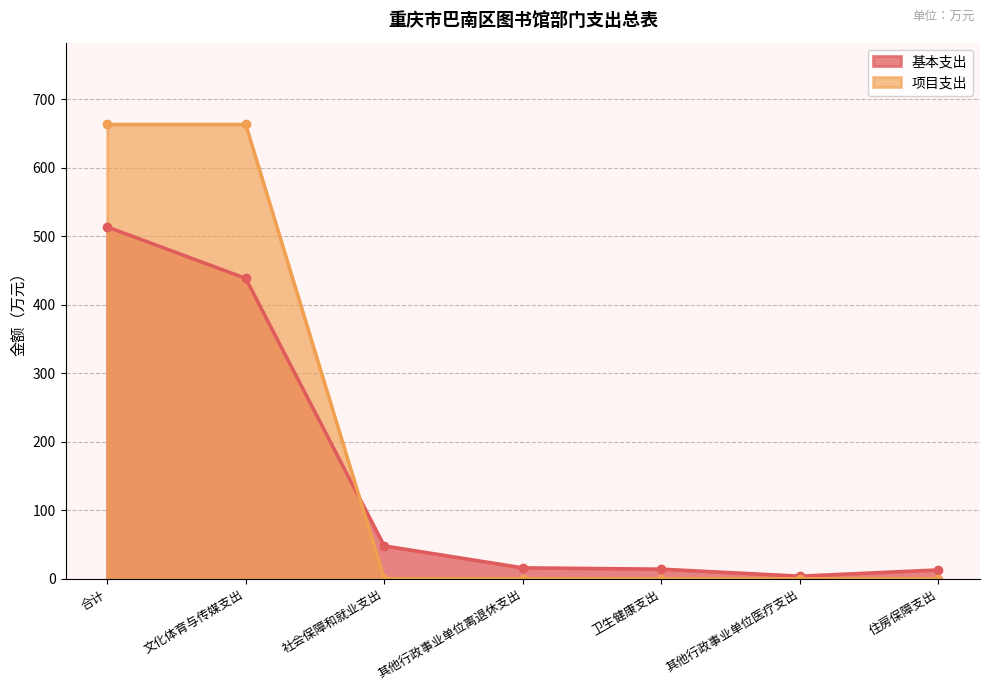

What is the highest value of the 基本支出 series?

513.8